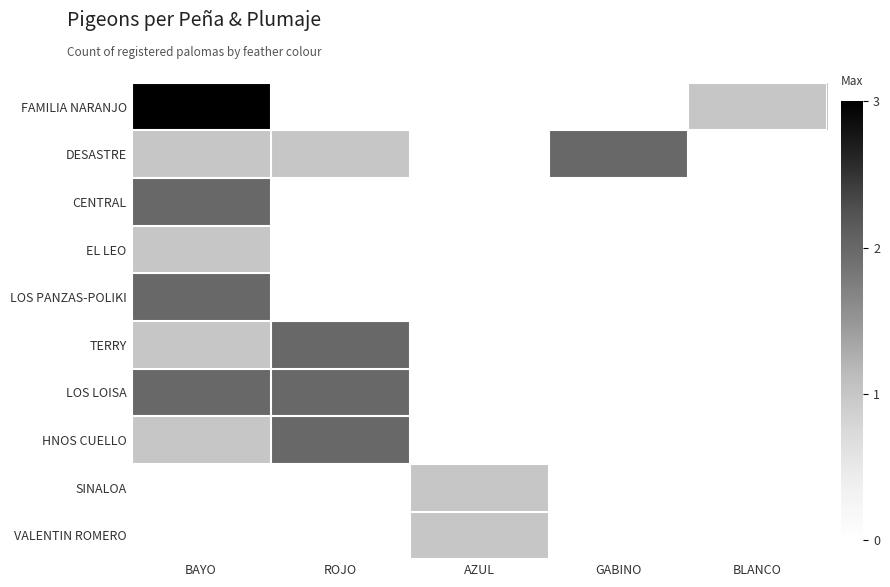

List the series in order of their peak value, lowest first.

EL LEO, DESASTRE, CENTRAL, LOS PANZAS-POLIKI, TERRY, LOS LOISA, HNOS CUELLO, FAMILIA NARANJO, SINALOA, VALENTIN ROMERO